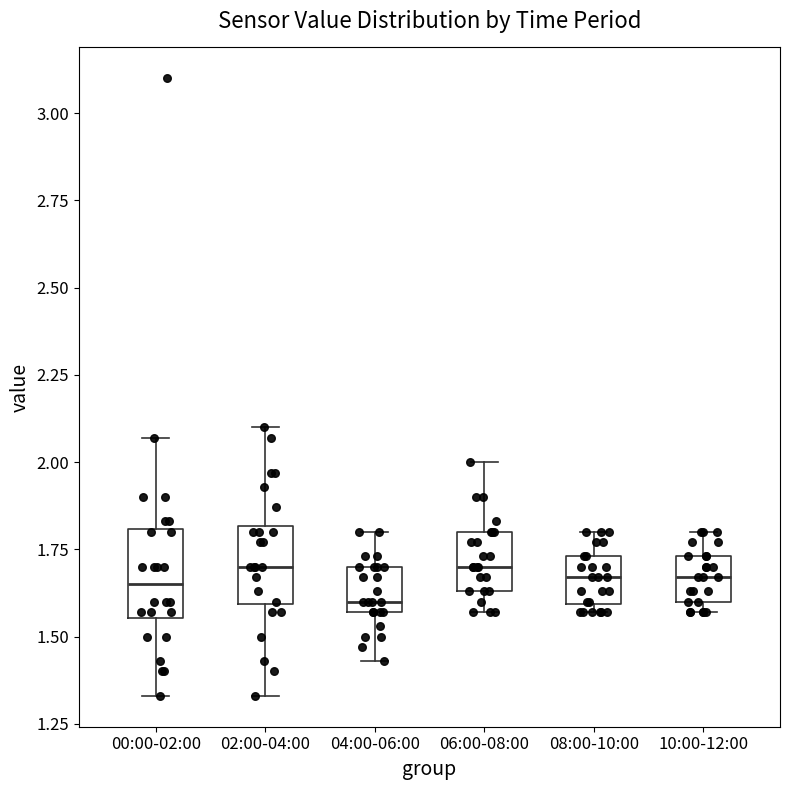

Where does the median line of the box for 00:00-02:00 sit on the y-axis? The values are not printed on the chart, so give them approximately, as read against the axis.

1.65